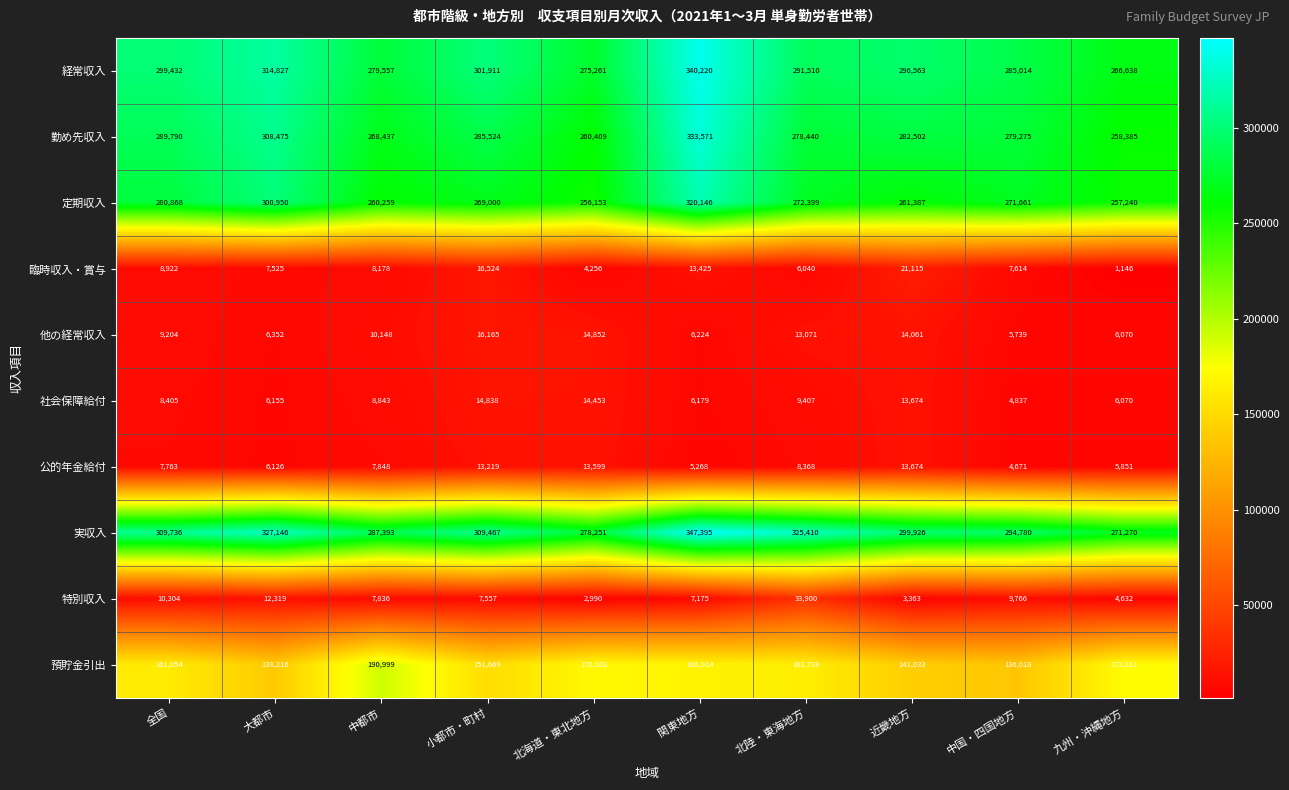

What is the approximate value of 勤め先収入 at 関東地方?

333571